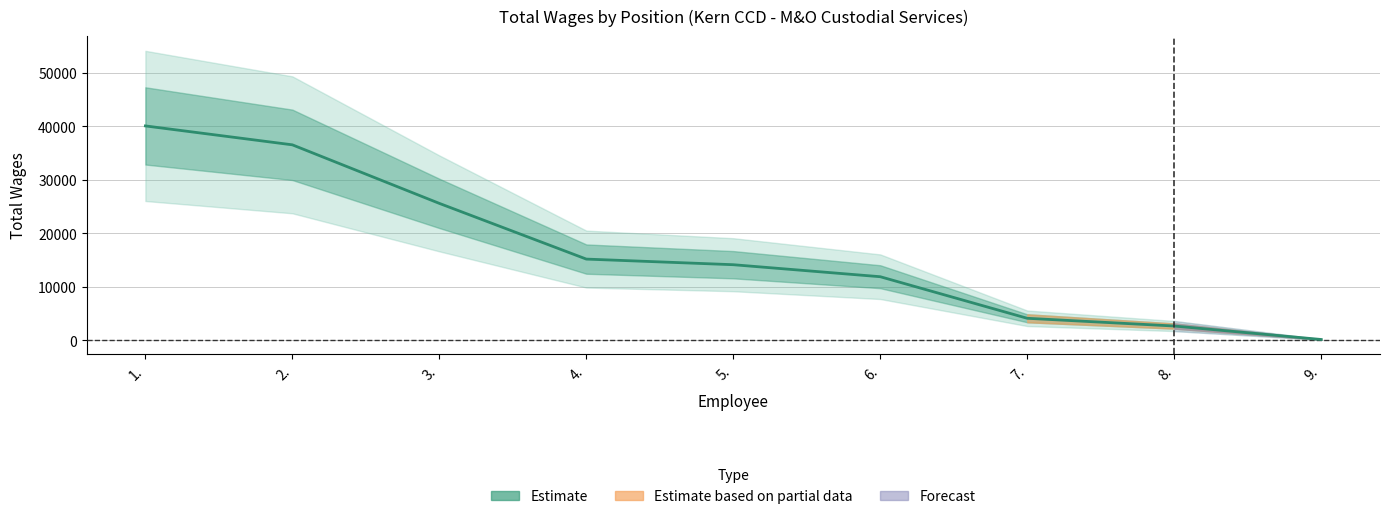

Between 2. and 1., which is larger?

1.